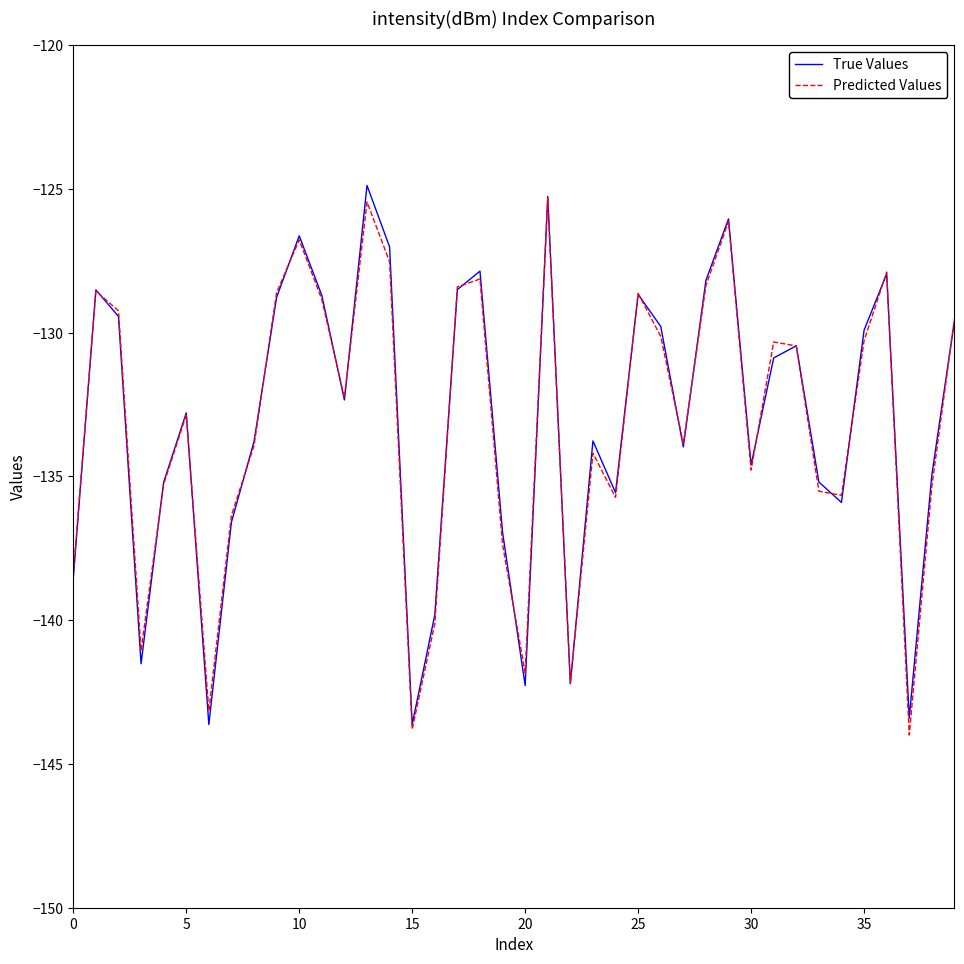

What is the maximum value for True Values?

-124.9